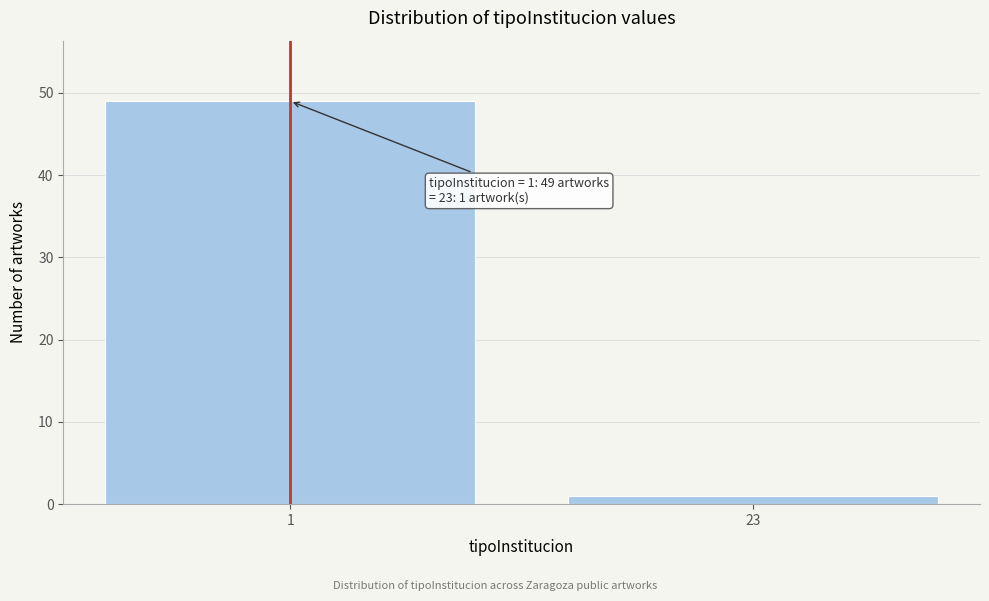

Reading right to left, list all the values displayed in this chart.

1	49